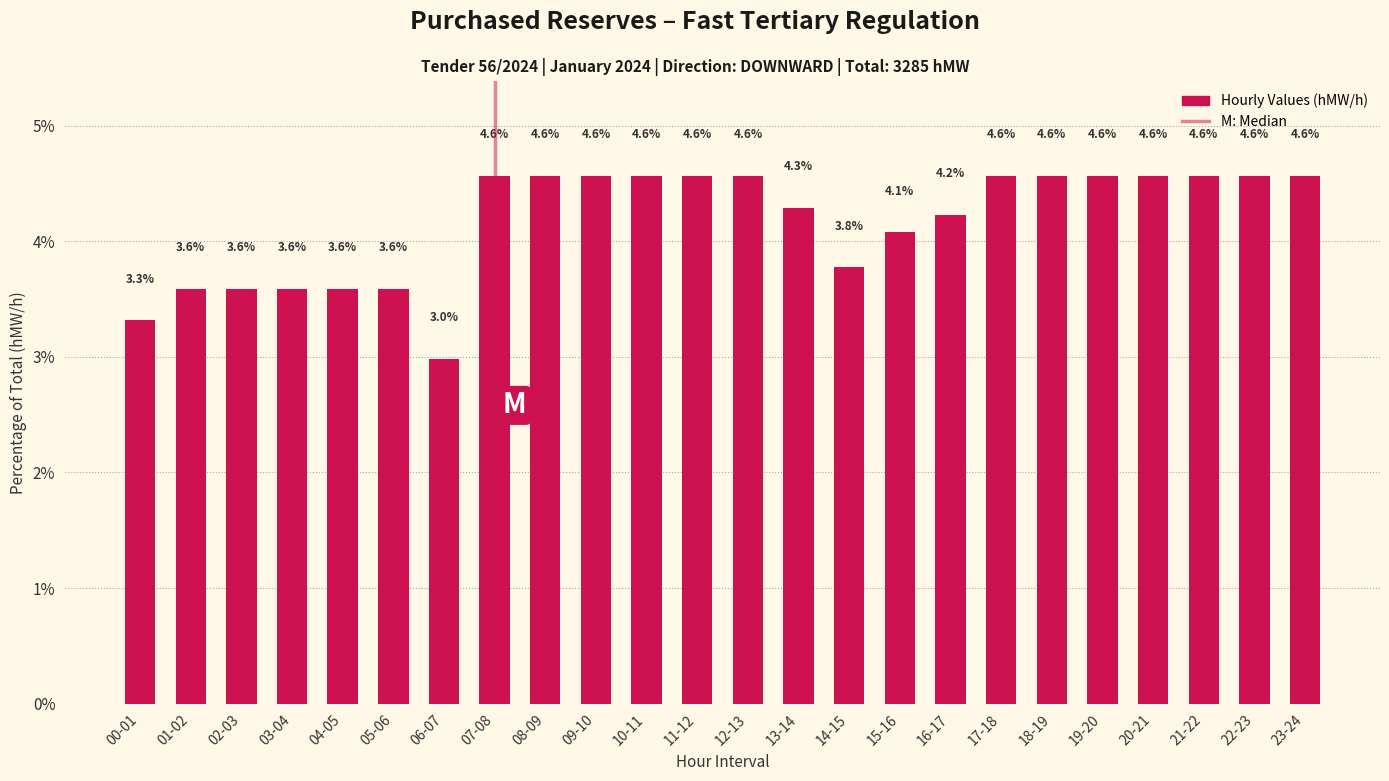

Reading right to left, list all the values displayed in this chart.

23-24=4.6	22-23=4.6	21-22=4.6	20-21=4.6	19-20=4.6	18-19=4.6	17-18=4.6	16-17=4.2	15-16=4.1	14-15=3.8	13-14=4.3	12-13=4.6	11-12=4.6	10-11=4.6	09-10=4.6	08-09=4.6	07-08=4.6	06-07=3.0	05-06=3.6	04-05=3.6	03-04=3.6	02-03=3.6	01-02=3.6	00-01=3.3